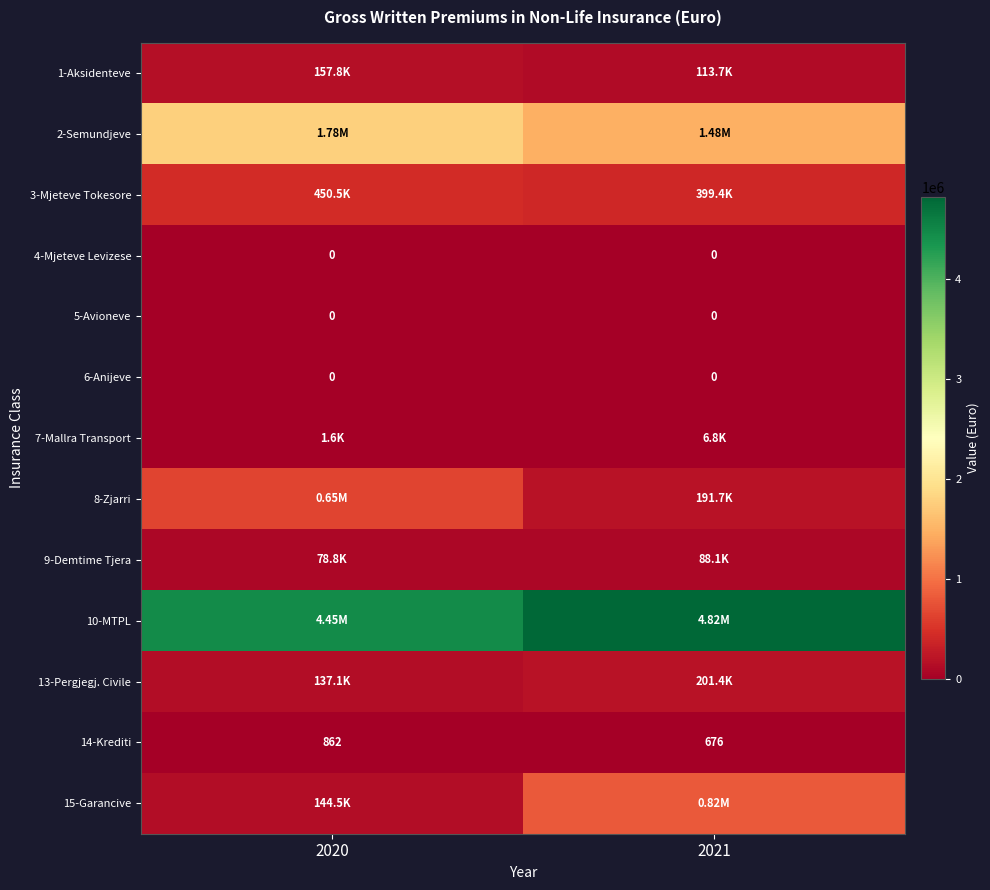

What is the difference between the highest and lowest values at 2021?

4816732.0